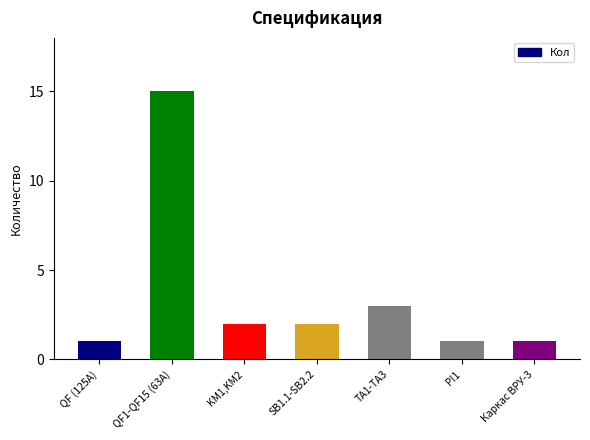

What is the change in value from QF1-QF15 (63А) to Каркас ВРУ-3?

-14